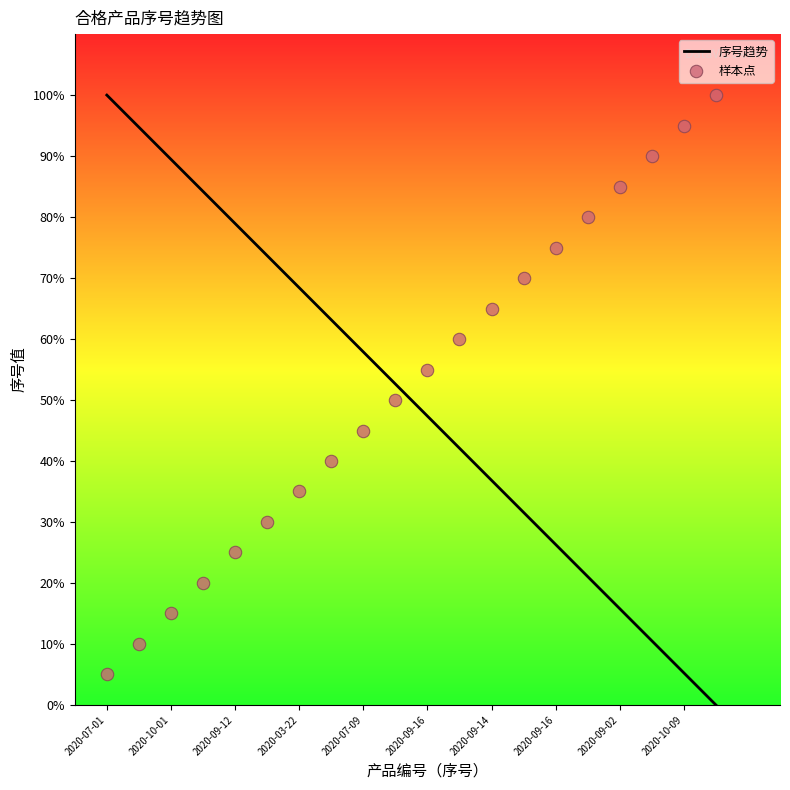

Which has a higher value, 2020-09-02 or 2020-10-08?

2020-09-02